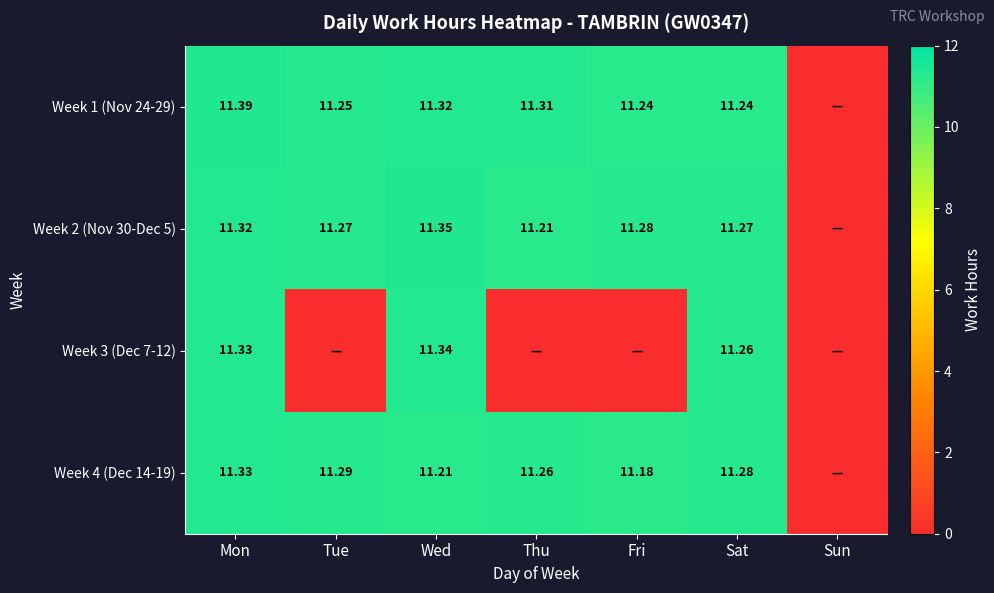

How many distinct data groups are displayed?

4